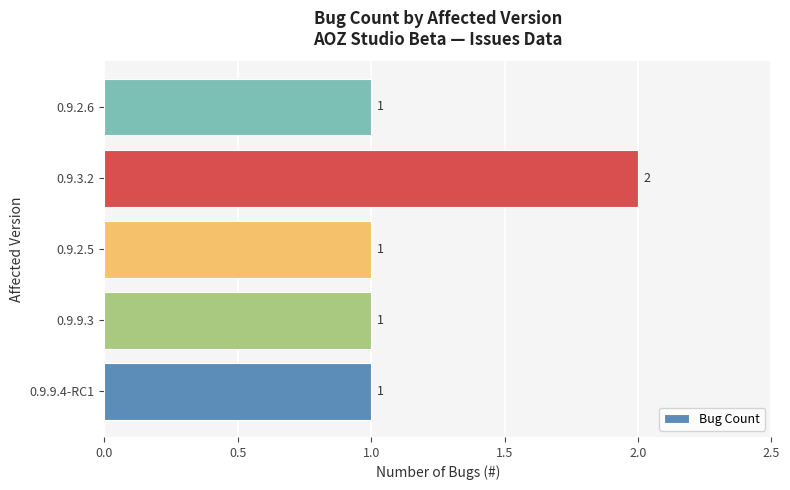

What is the sum of all values?

6